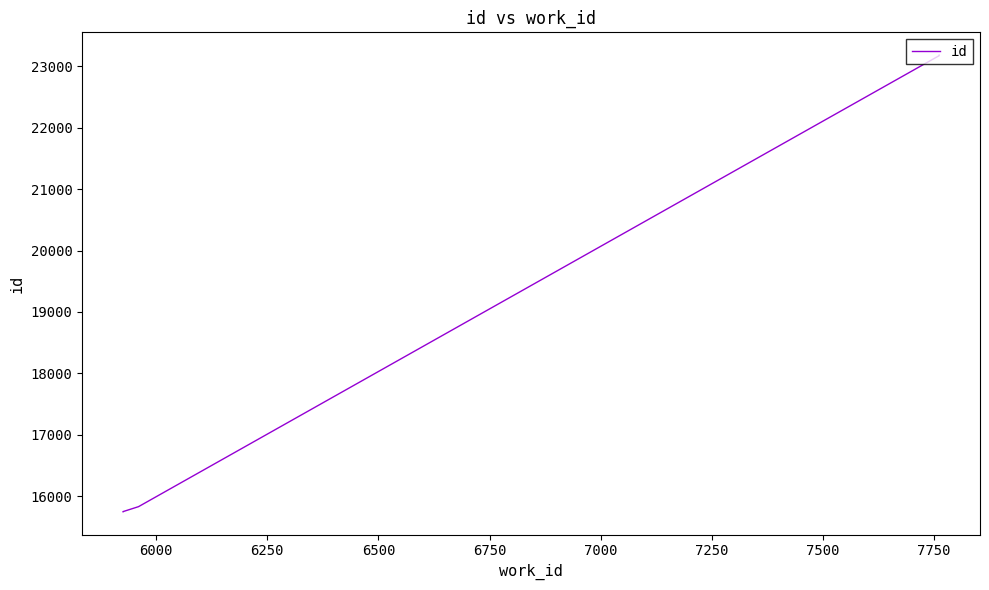

What is the smallest value displayed?

15747